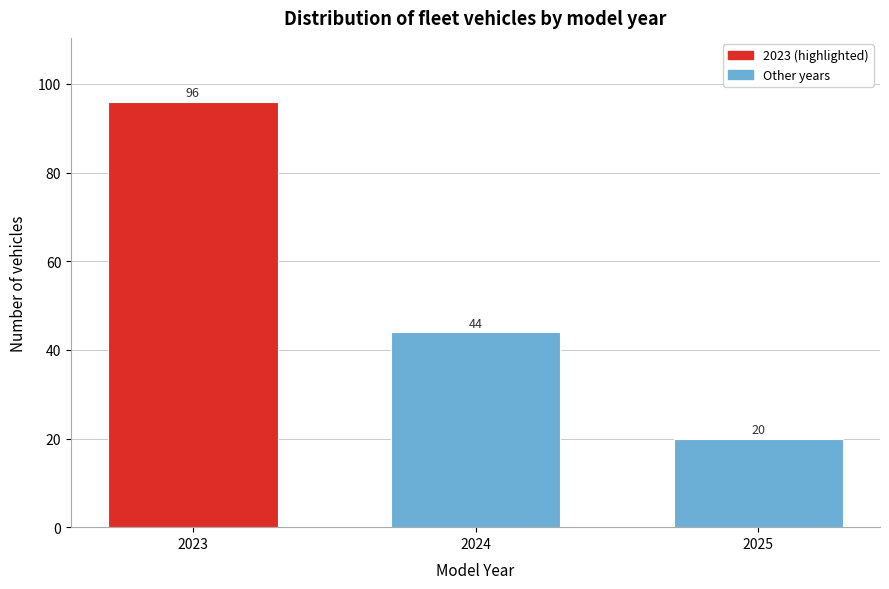

Reading left to right, what are all the values shown in this chart?

2023=96	2024=44	2025=20